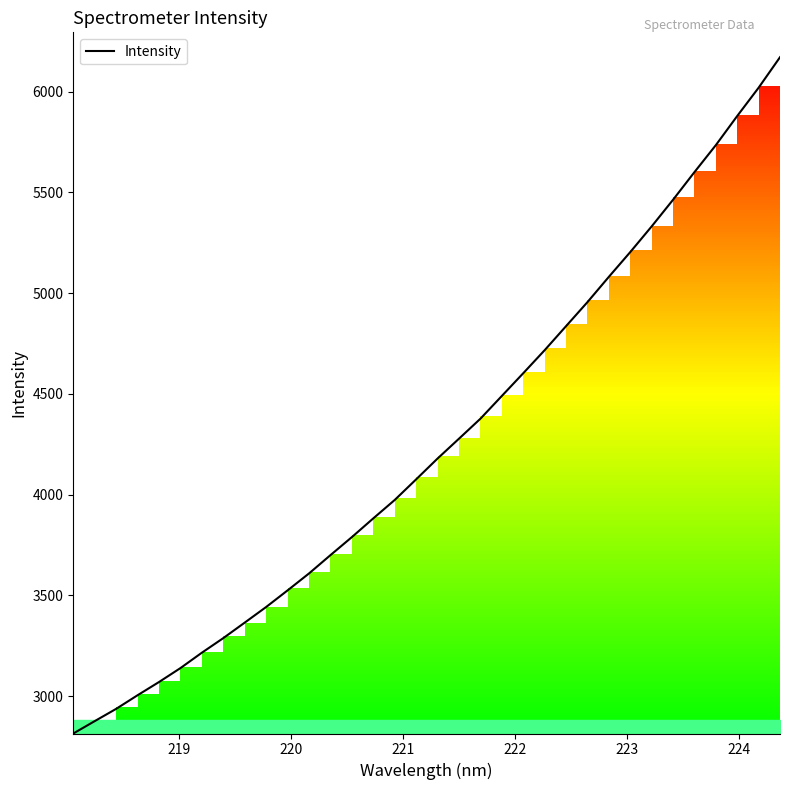

What is the difference between the maximum and second lowest values?

3293.6